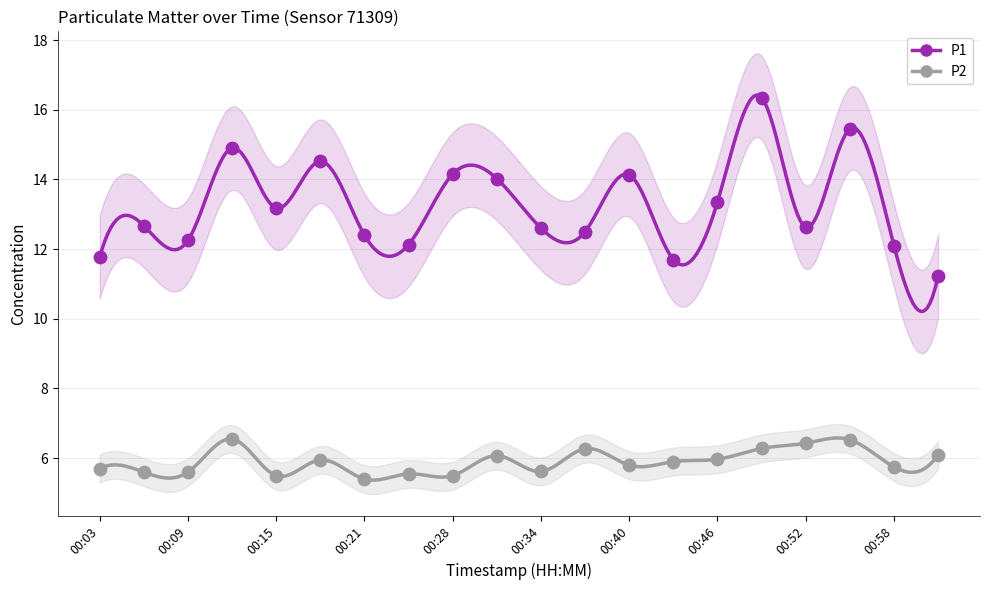

Is the value of P2 at 00:46 greater than the value of P1 at 00:46?

No